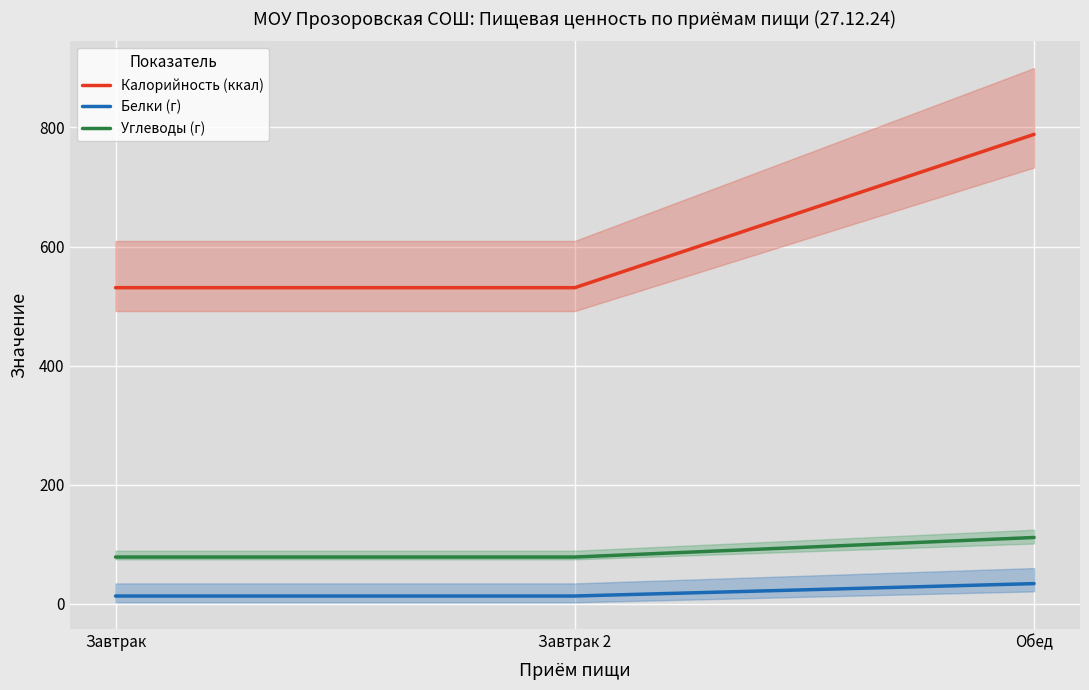

What is the minimum value shown in the chart?

13.0